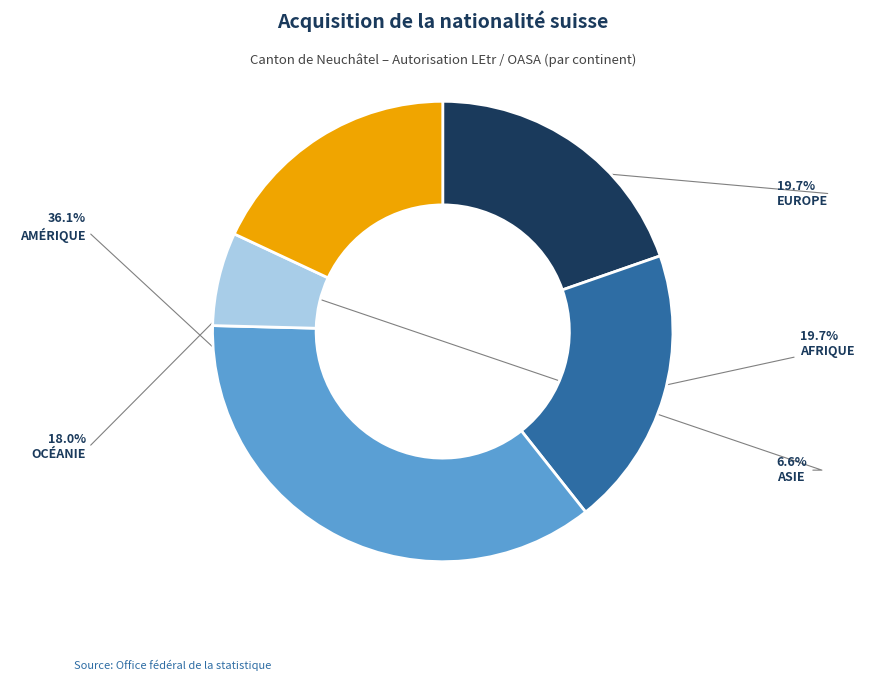

Is there a majority slice in this chart?

No